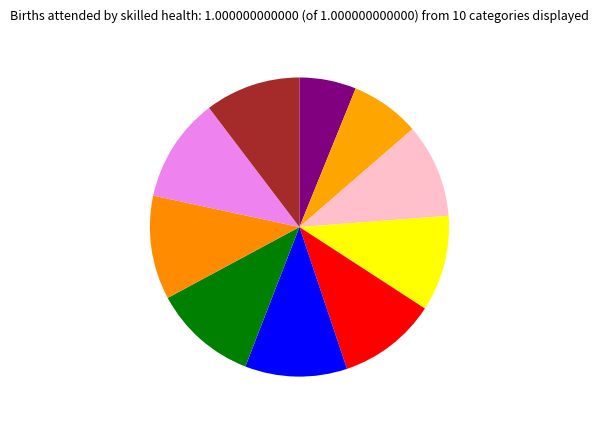

How many slices are in this pie chart?

10